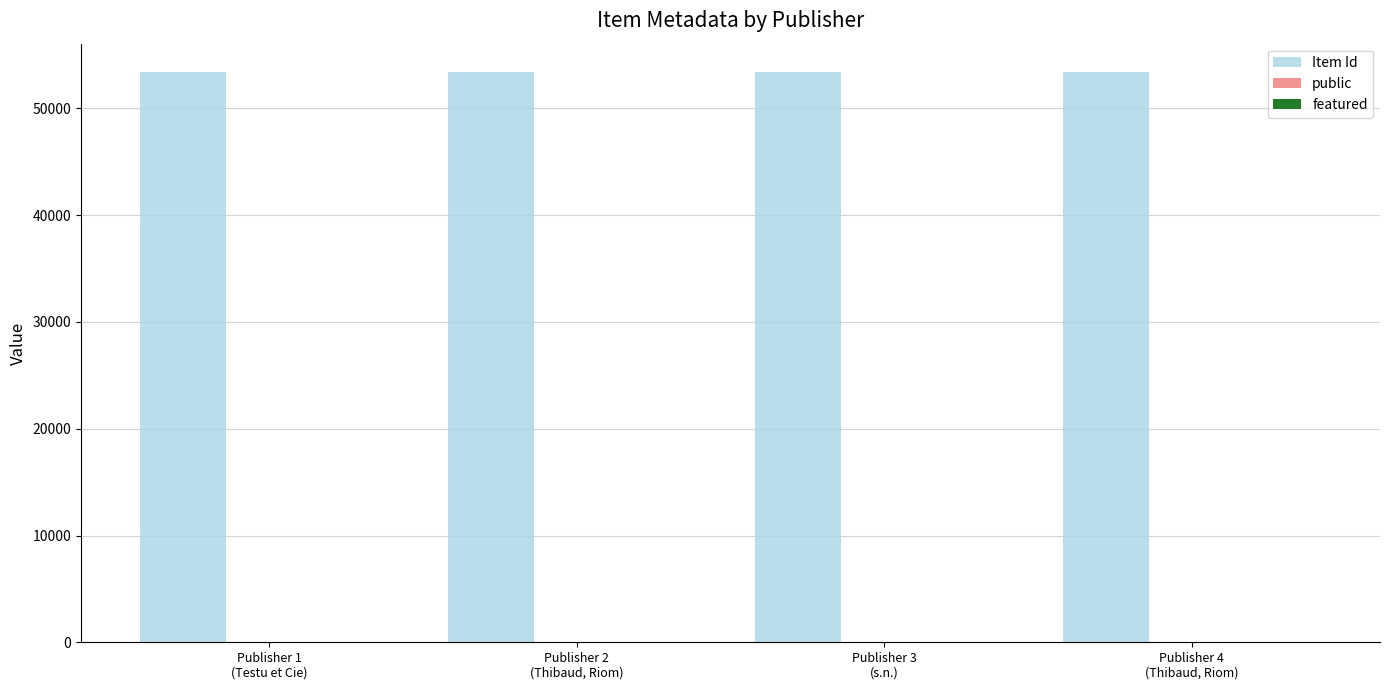

Which series has the largest total across all categories?

Item Id